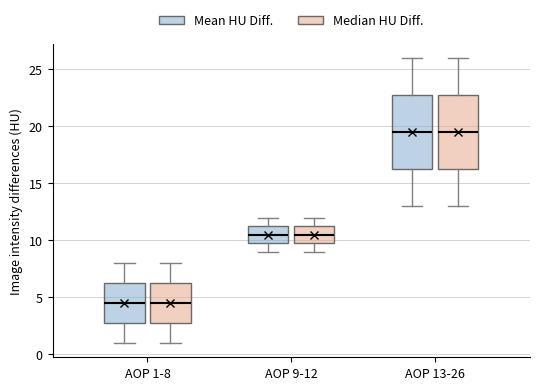

Where is the lower edge of the box for AOP 9-12 (Median HU Diff.) on the y-axis? The values are not printed on the chart, so give them approximately, as read against the axis.

10.0